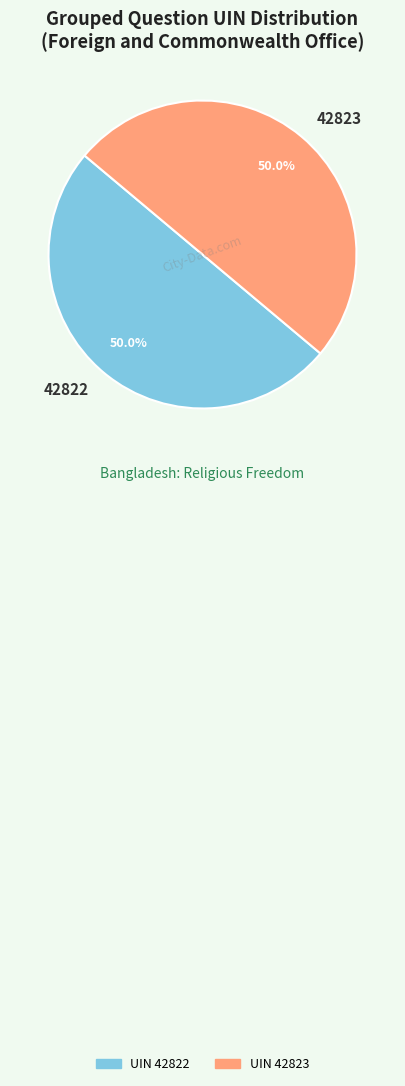

What is the ratio of the value at 42822 to the value at 42823?

1.0